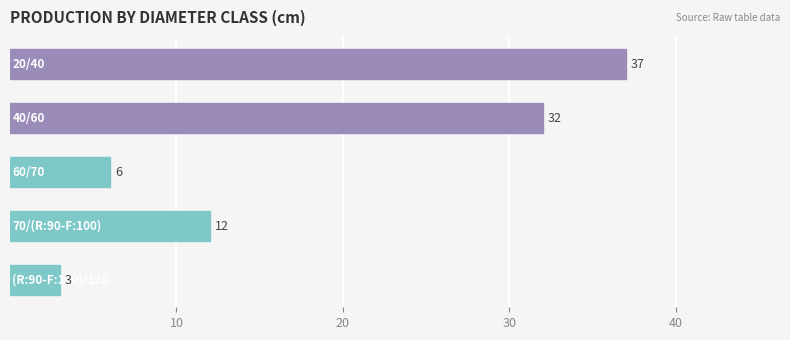

What is the maximum value shown in the chart?

37